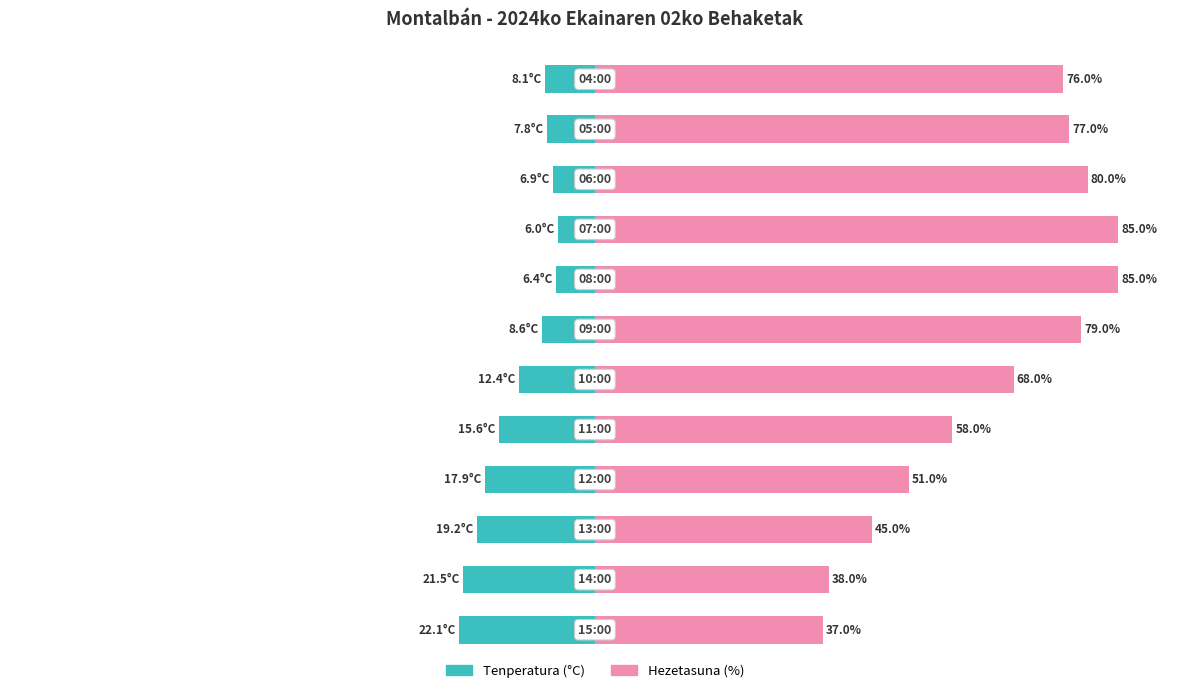

How many bars are there in total?

24